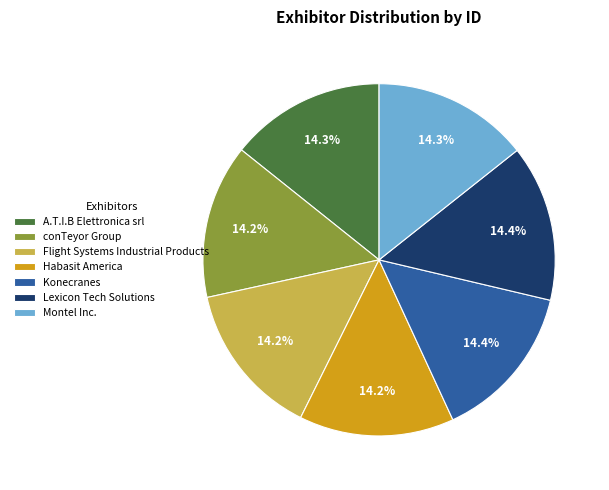

To the nearest percent, what portion does Lexicon Tech Solutions represent?

14%